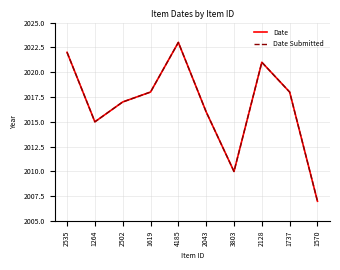

True or false: Date Submitted and Date cross at least once.

False